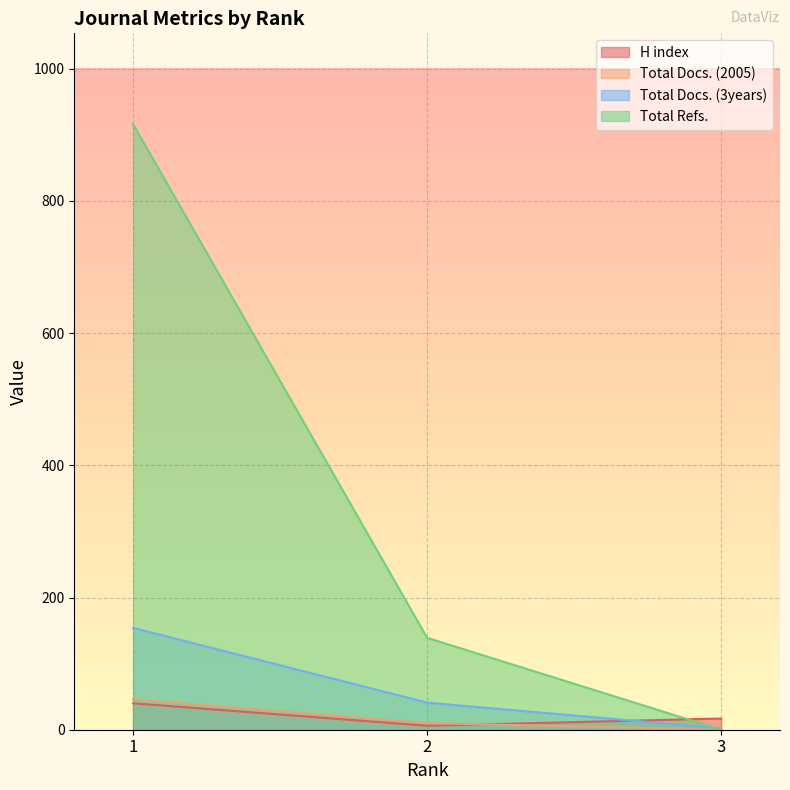

Reading left to right, list all the values displayed in this chart.

H index: 1=40	2=6	3=17
Total Docs. (2005): 1=46	2=10	3=0
Total Docs. (3years): 1=154	2=41	3=2
Total Refs.: 1=916	2=139	3=0